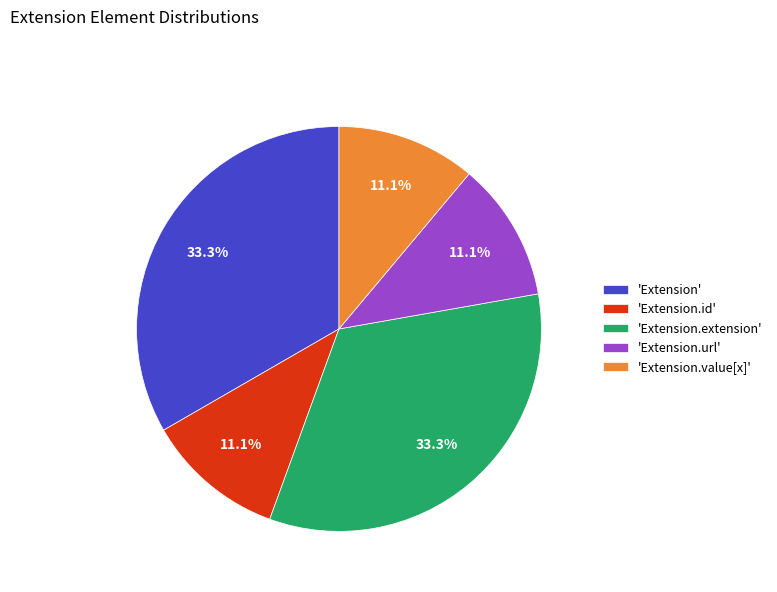

How much of the chart is everything except 'Extension'?

66.7%